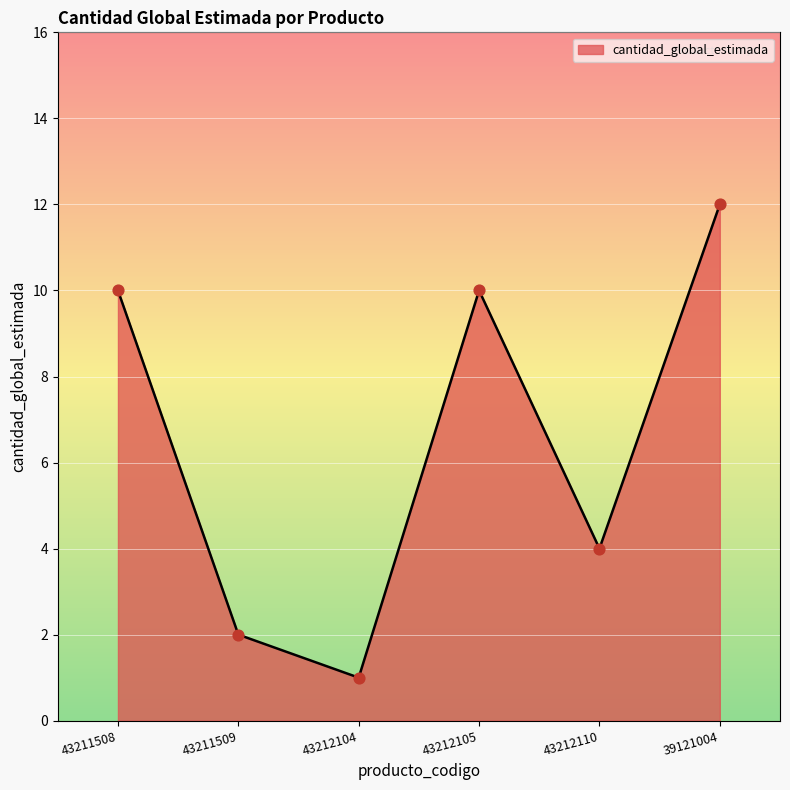

Between 39121004 and 43211509, which is larger?

39121004